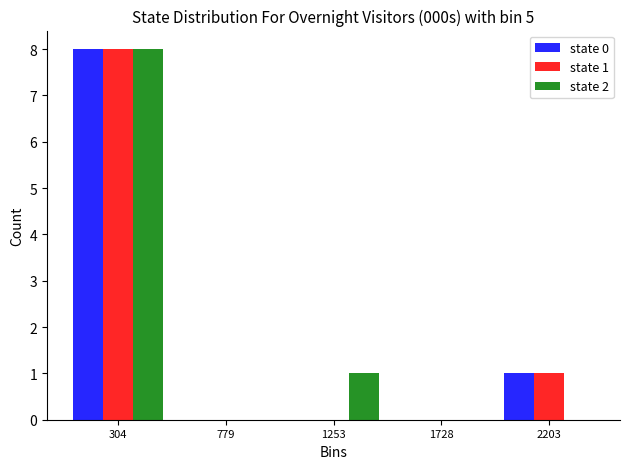

In the state 1 series, which range on the x-axis has the tallest bar?

50 to 550